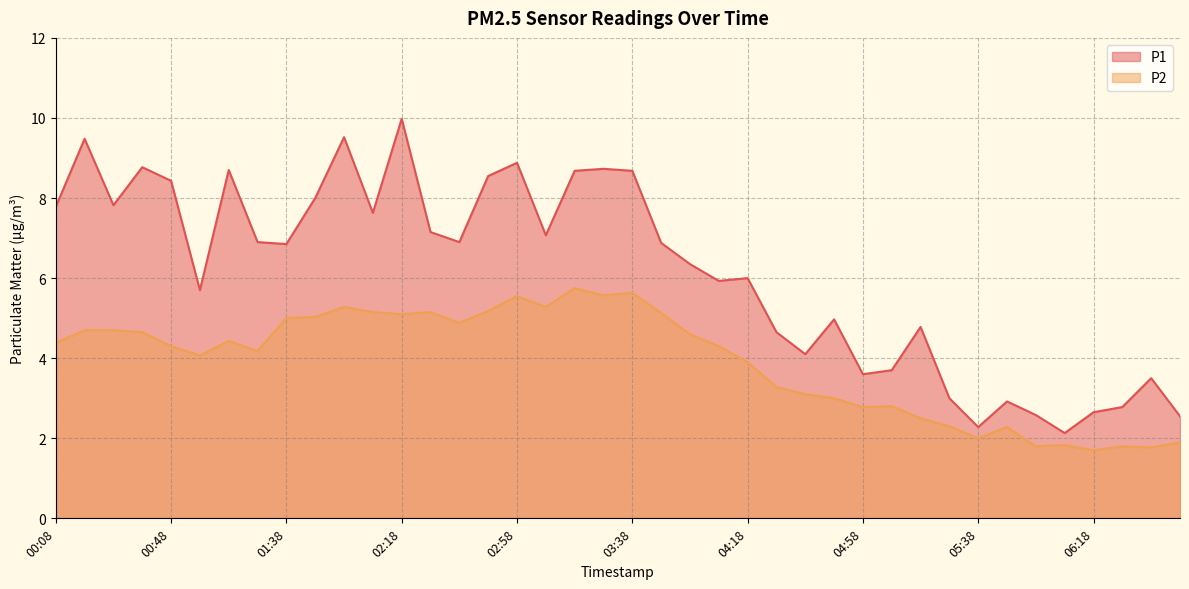

Rank the series by their average value, from lowest to highest.

P2, P1